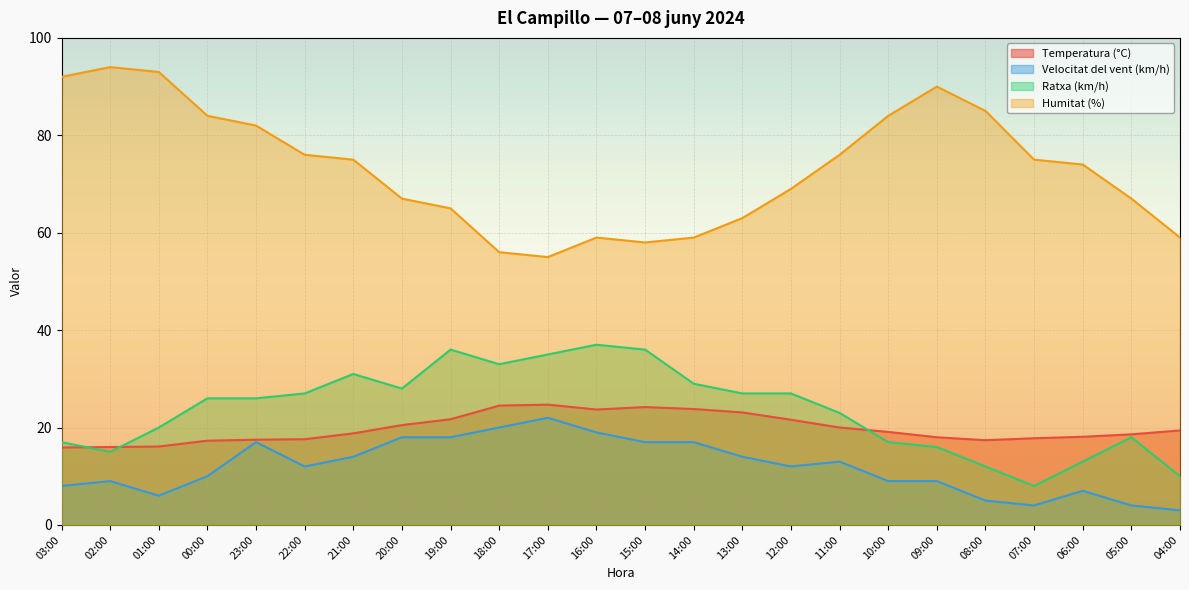

Reading left to right, what are all the values shown in this chart?

Temperatura (°C): 15.9	16.0	16.1	17.3	17.5	17.6	18.8	20.5	21.7	24.5	24.7	23.7	24.2	23.8	23.1	21.6	20.0	19.1	18.0	17.4	17.8	18.1	18.6	19.4
Velocitat del vent (km/h): 8.0	9.0	6.0	10.0	17.0	12.0	14.0	18.0	18.0	20.0	22.0	19.0	17.0	17.0	14.0	12.0	13.0	9.0	9.0	5.0	4.0	7.0	4.0	3.0
Ratxa (km/h): 17.0	15.0	20.0	26.0	26.0	27.0	31.0	28.0	36.0	33.0	35.0	37.0	36.0	29.0	27.0	27.0	23.0	17.0	16.0	12.0	8.0	13.0	18.0	10.0
Humitat (%): 92.0	94.0	93.0	84.0	82.0	76.0	75.0	67.0	65.0	56.0	55.0	59.0	58.0	59.0	63.0	69.0	76.0	84.0	90.0	85.0	75.0	74.0	67.0	59.0